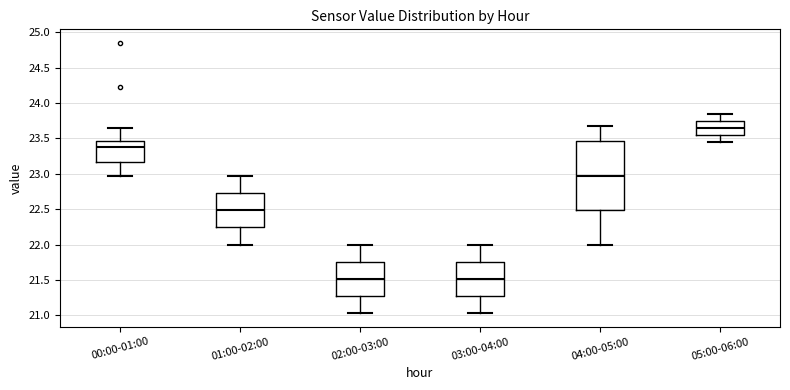

Reading left to right, read every box against the y-axis: the position of its median line, the range the box covers, and the ends of its whiskers. The values are not printed on the chart, so give them approximately, as read against the axis.

00:00-01:00: median 23.40, box 23.15 to 23.45, whiskers 22.95 to 23.65
01:00-02:00: median 22.50, box 22.25 to 22.75, whiskers 22.00 to 22.95
02:00-03:00: median 21.50, box 21.25 to 21.75, whiskers 21.05 to 22.00
03:00-04:00: median 21.50, box 21.25 to 21.75, whiskers 21.05 to 22.00
04:00-05:00: median 23.00, box 22.50 to 23.45, whiskers 22.00 to 23.70
05:00-06:00: median 23.65, box 23.55 to 23.75, whiskers 23.45 to 23.85